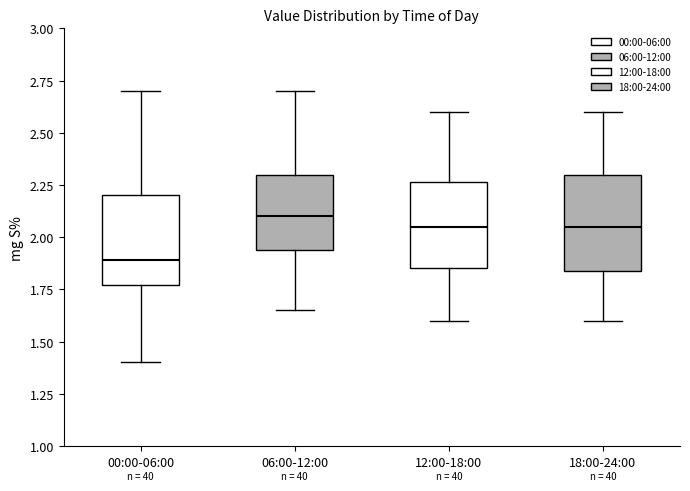

Where does the median line of the box for 12:00-18:00 sit on the y-axis? The values are not printed on the chart, so give them approximately, as read against the axis.

2.05